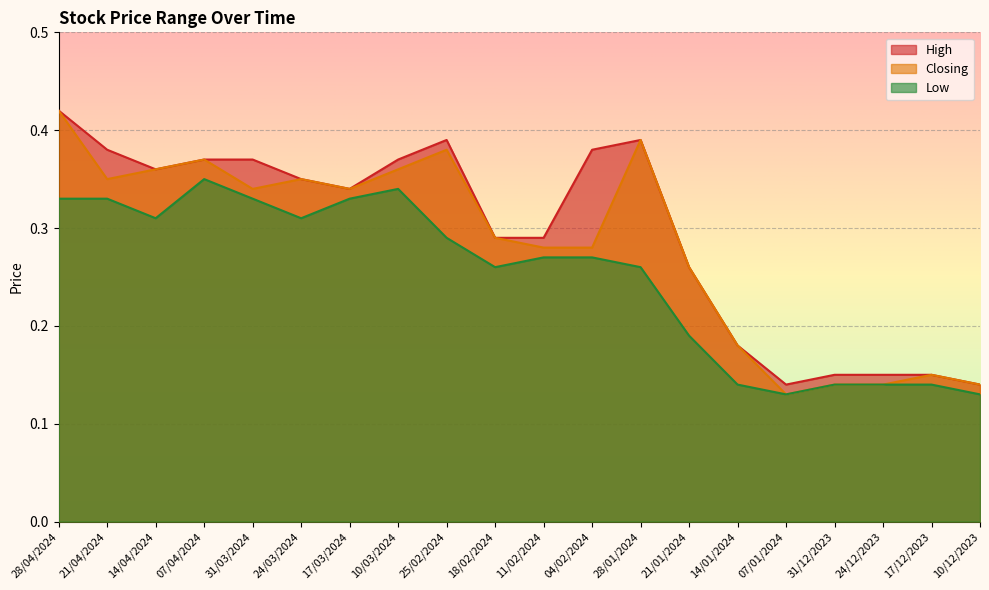

How many interior local valleys does the Low series have?

4